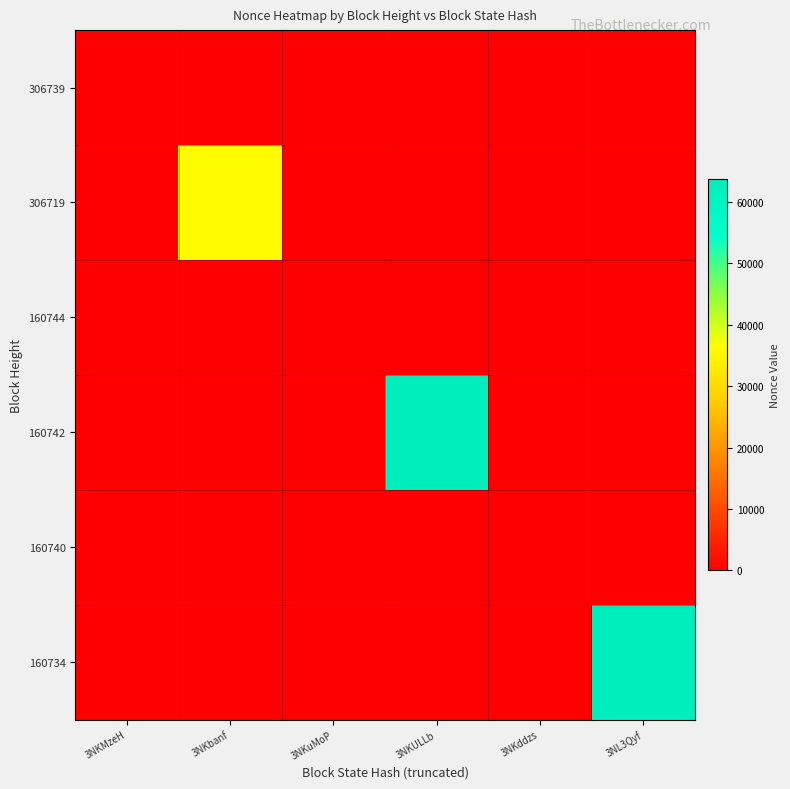

Which series has the largest total across all categories?

160742